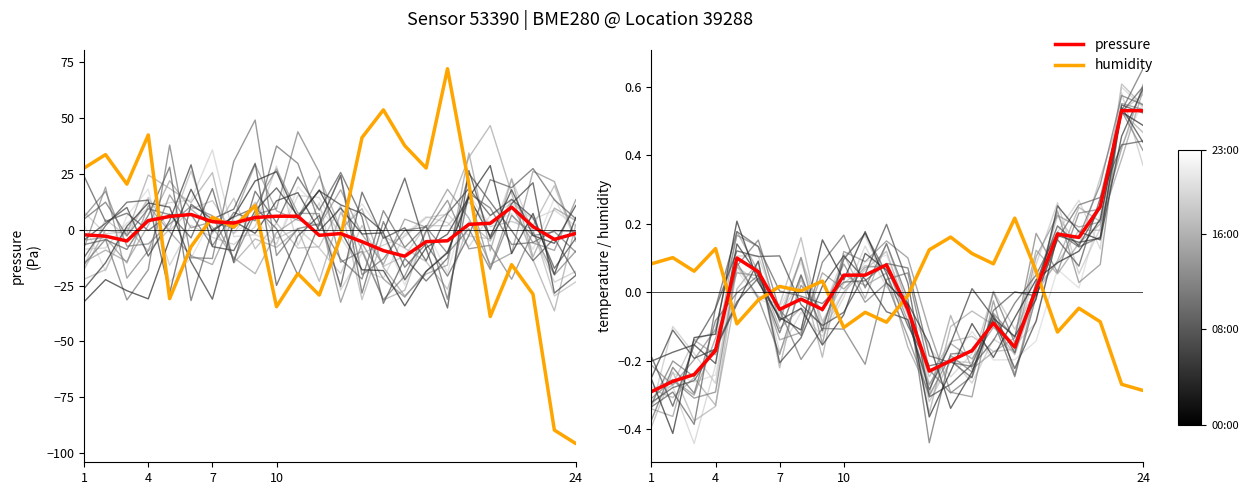

What is the value of the temperature point at the 13th from the left?

-0.1